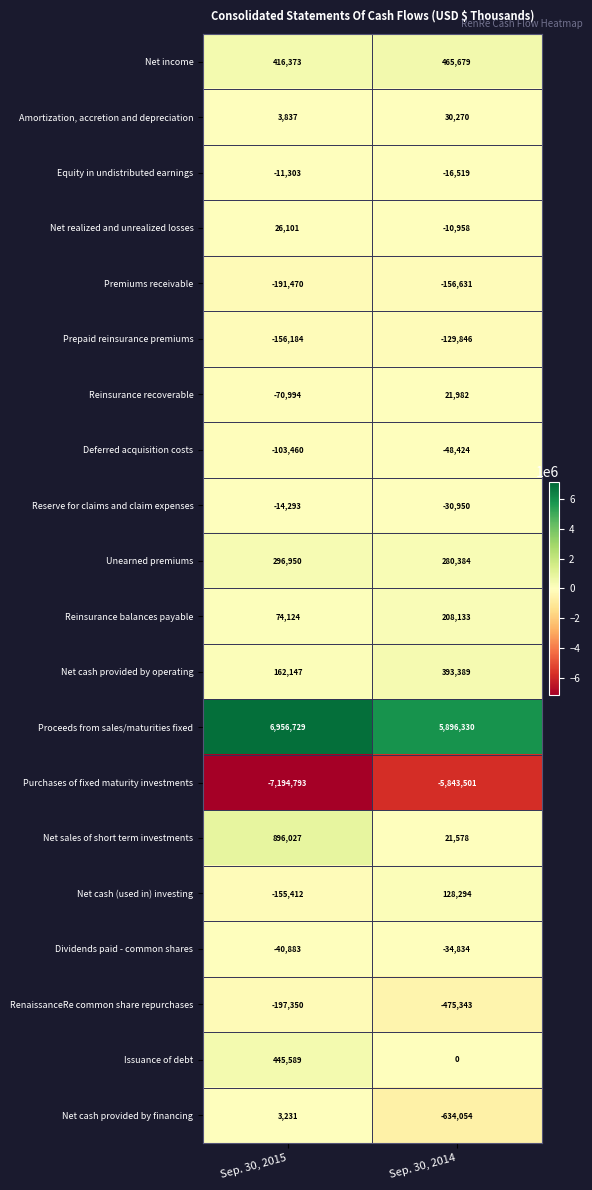

What is the sum of all Net cash provided by financing values?

-630823